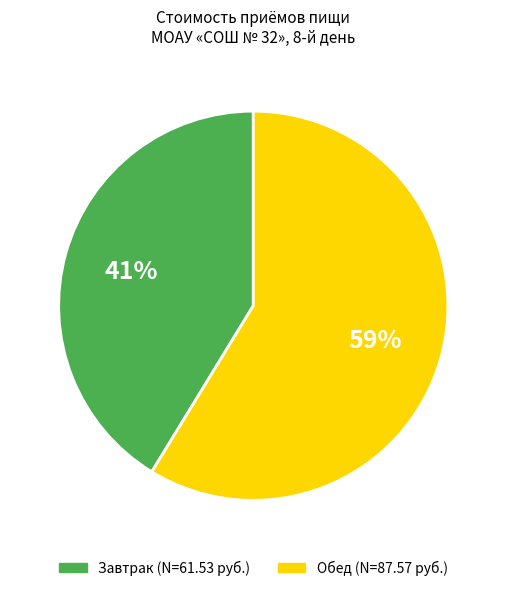

Which has a higher value, Обед or Завтрак?

Обед